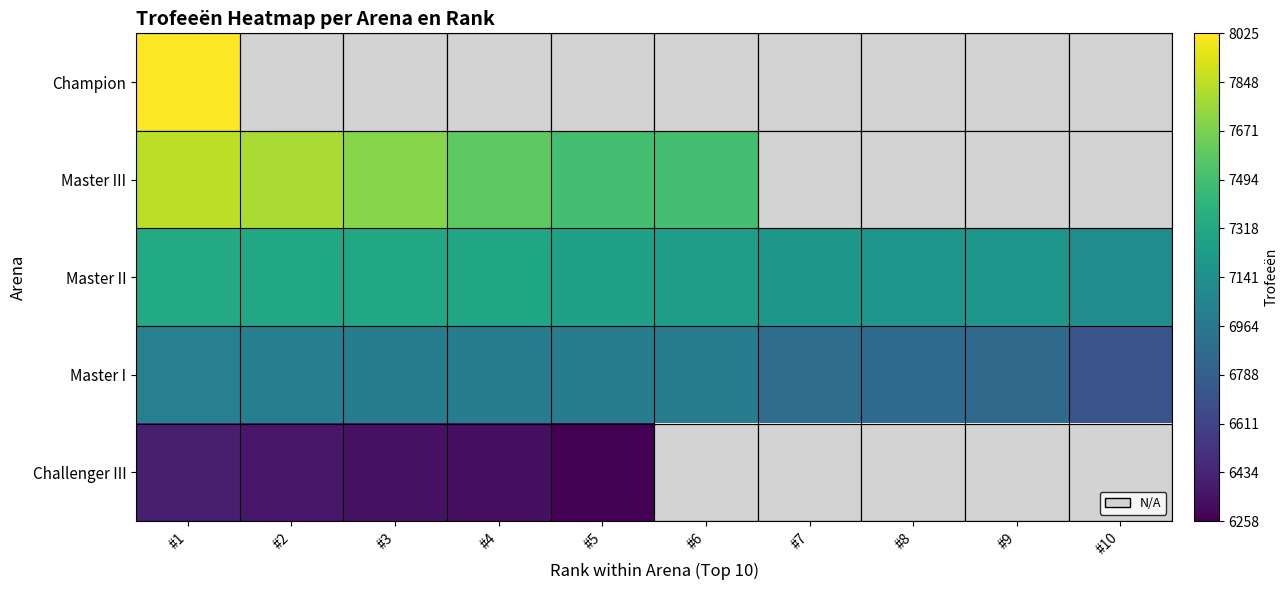

Which category has the lowest value across all series?

#5